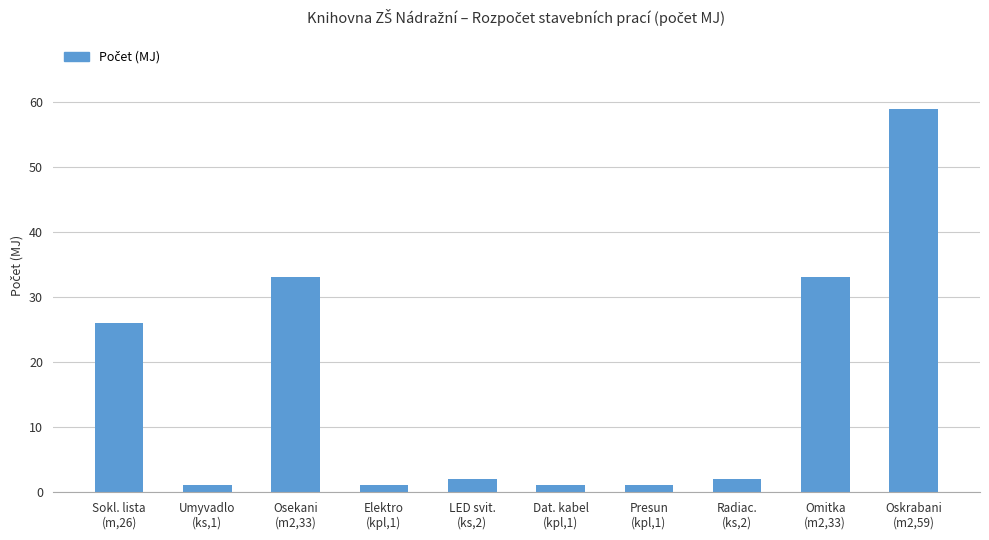

What is the ratio of the value at Sokl. lista
(m,26) to the value at Radiac.
(ks,2)?

13.0